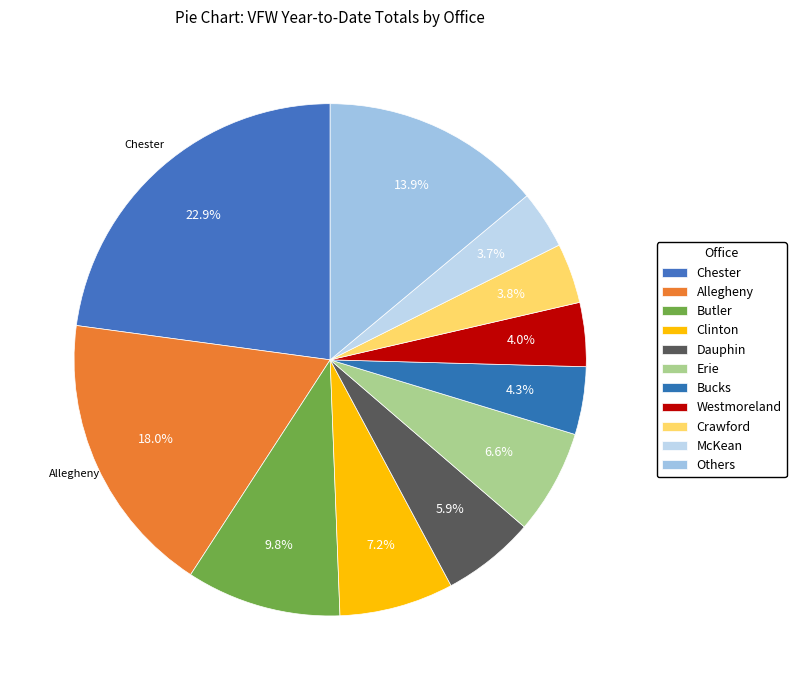

How many slices are in this pie chart?

11